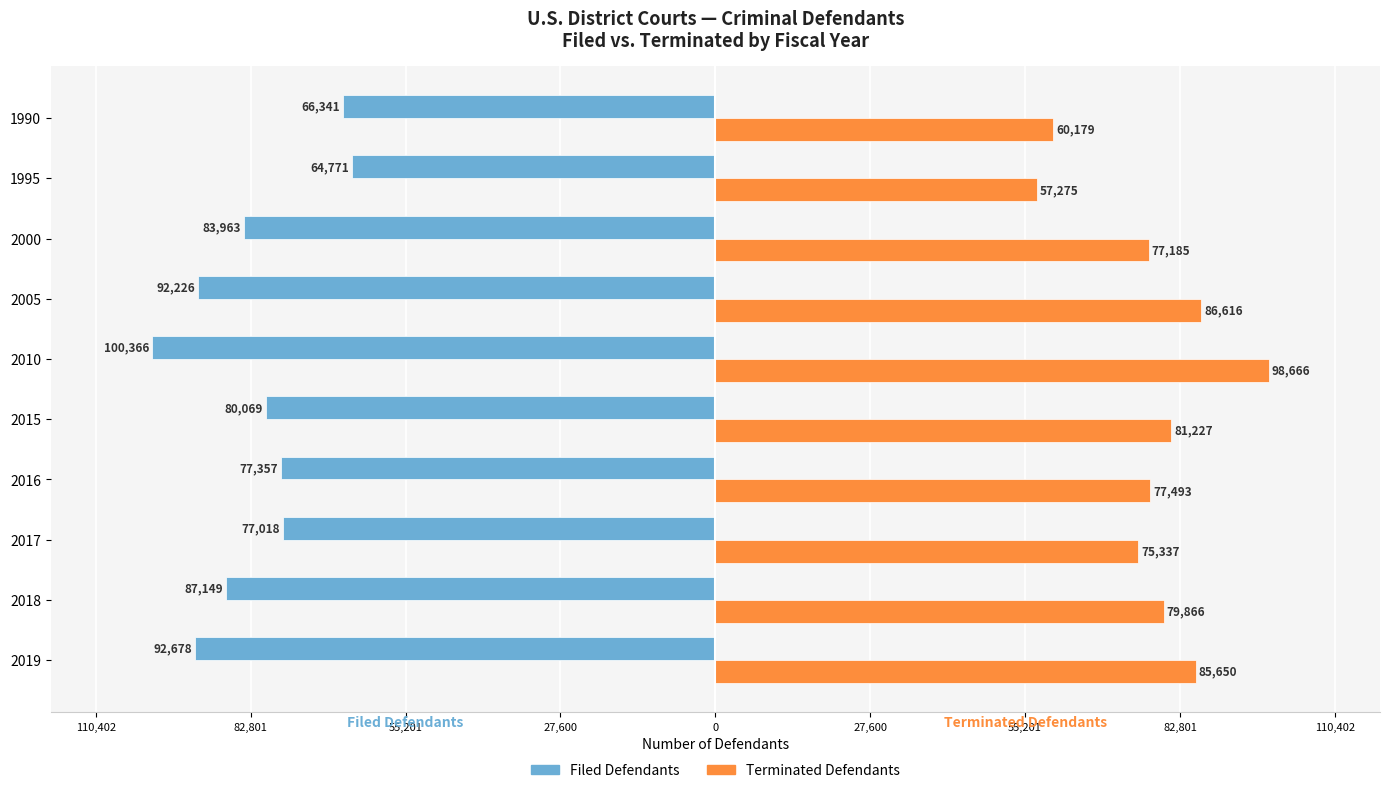

What are all the series names shown in the legend?

Filed Defendants, Terminated Defendants